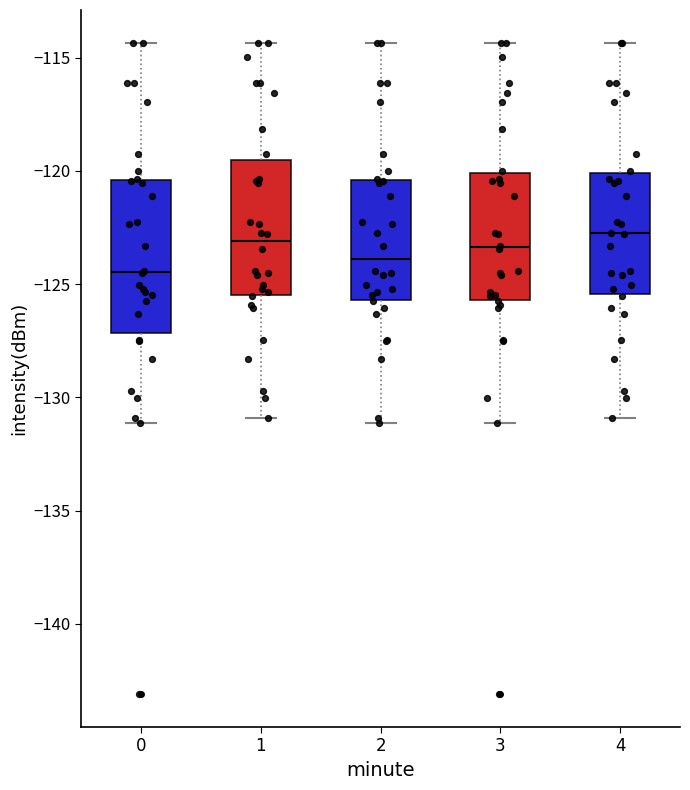

Reading left to right, transcribe this box plot: for each box, give where its median line is, the range the box spans, and where its two whiskers end, as read against the y-axis. The values are not printed on the chart, so give them approximately, as read against the axis.

0: median -124.5, box -127.0 to -120.5, whiskers -131.0 to -114.5
1: median -123.0, box -125.5 to -119.5, whiskers -131.0 to -114.5
2: median -124.0, box -125.5 to -120.5, whiskers -131.0 to -114.5
3: median -123.5, box -125.5 to -120.0, whiskers -131.0 to -114.5
4: median -123.0, box -125.5 to -120.0, whiskers -131.0 to -114.5